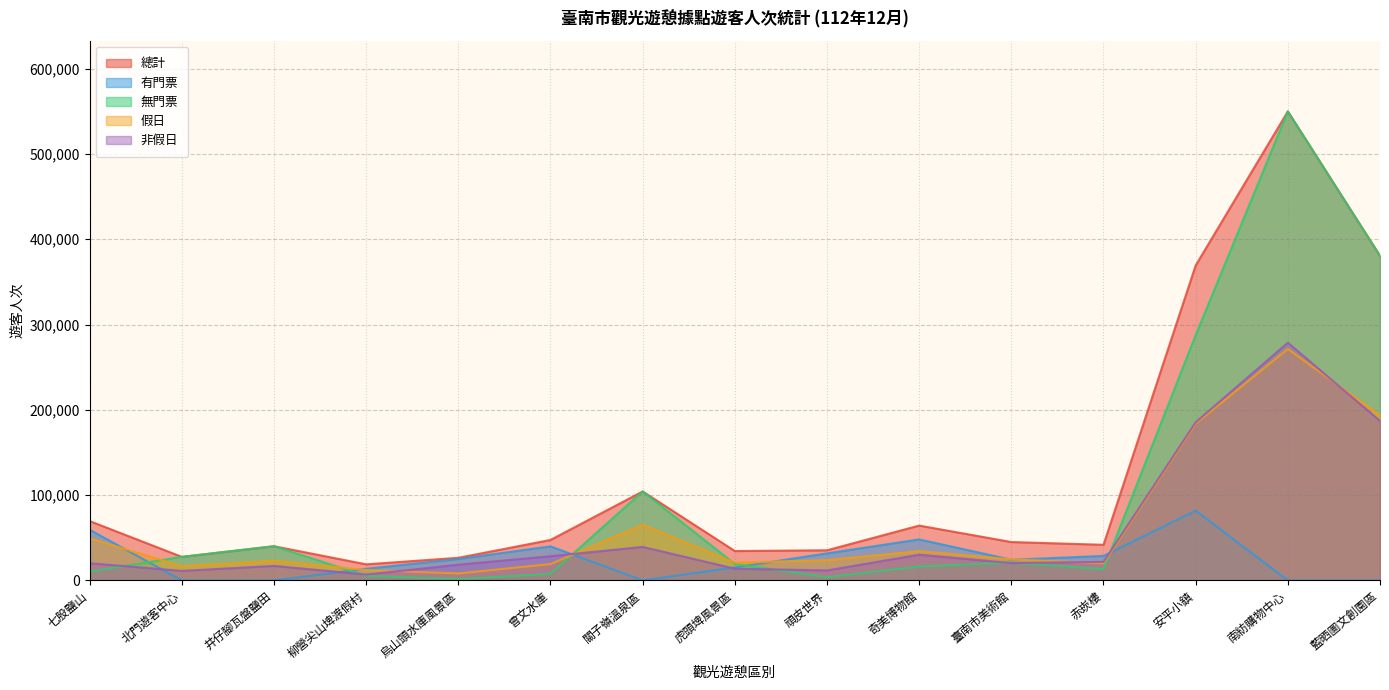

The 總計 series shows 549894 at 南紡購物中心. True or false?

True